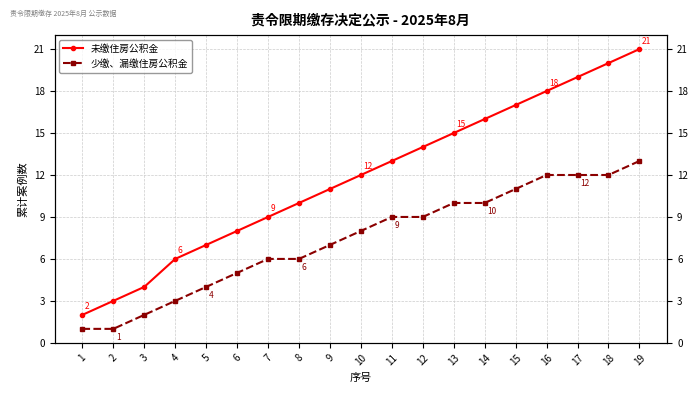

Which has a higher value, 18 or 12?

18